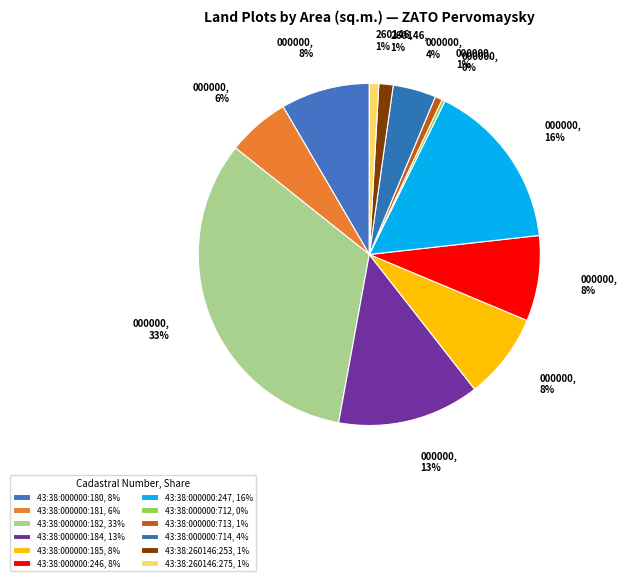

To the nearest percent, what portion does 43:38:000000:247 represent?

16%